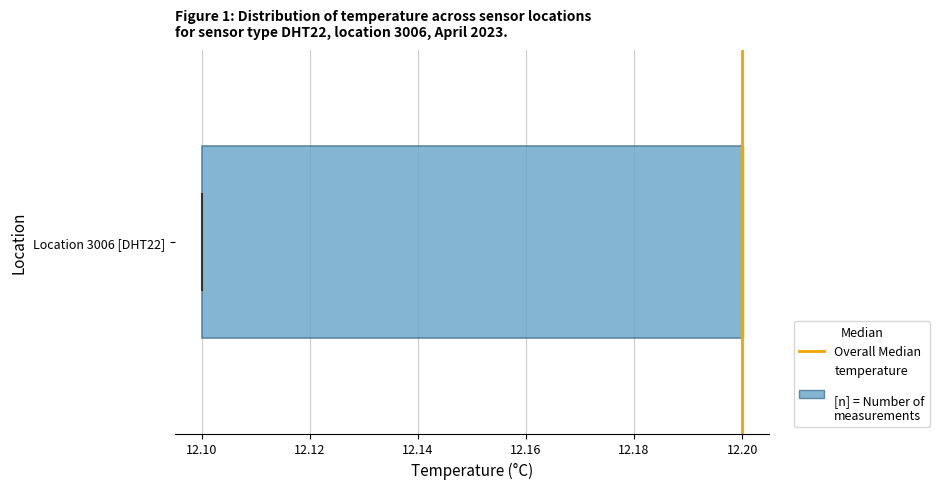

Where is the left edge of the box for Location 3006 [DHT22] on the x-axis? The values are not printed on the chart, so give them approximately, as read against the axis.

12.1